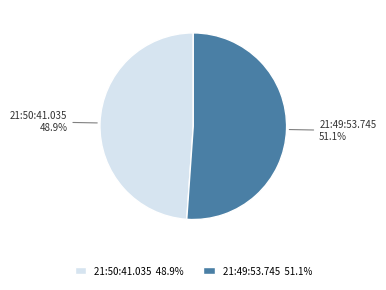

To the nearest percent, what percentage of the pie is 21:49:53.745?

51%